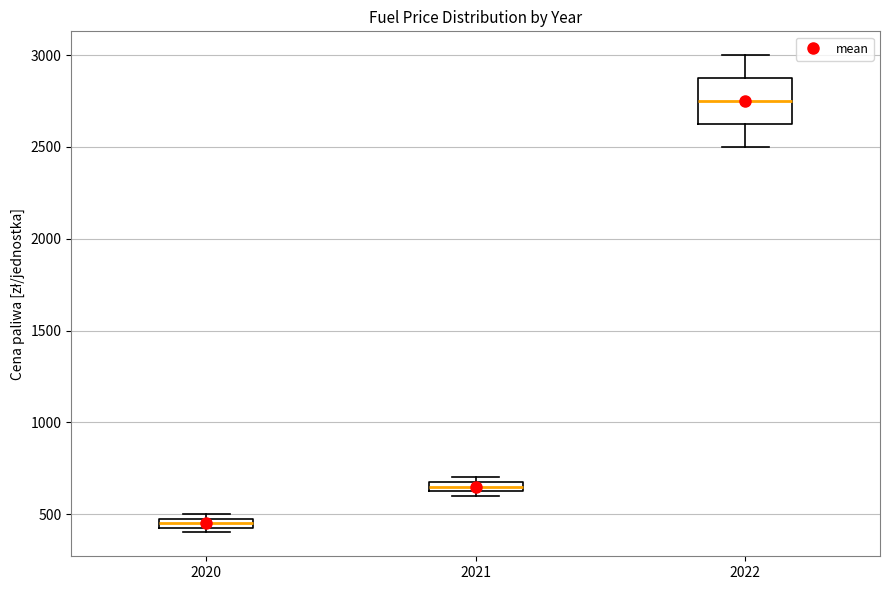

Comparing the boxes themselves (not the whiskers), which one is the tallest?

2022